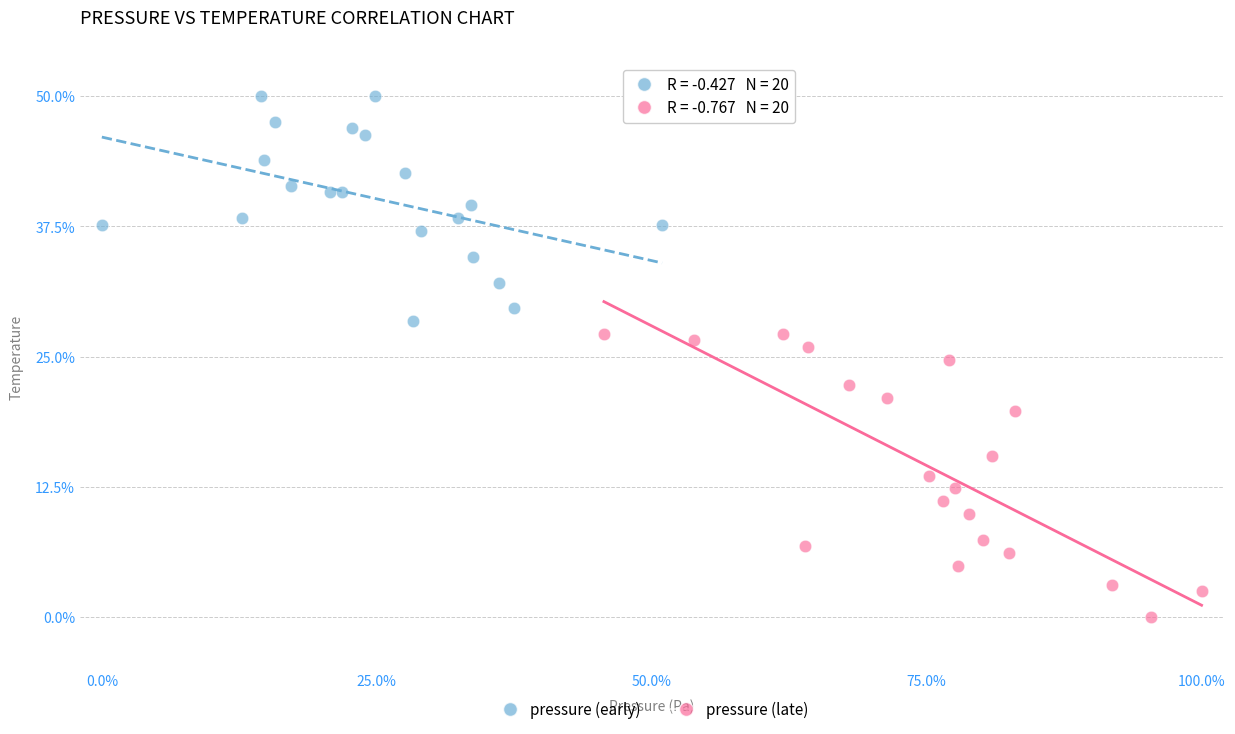

Which series reaches the minimum Y coordinate?

pressure (late)